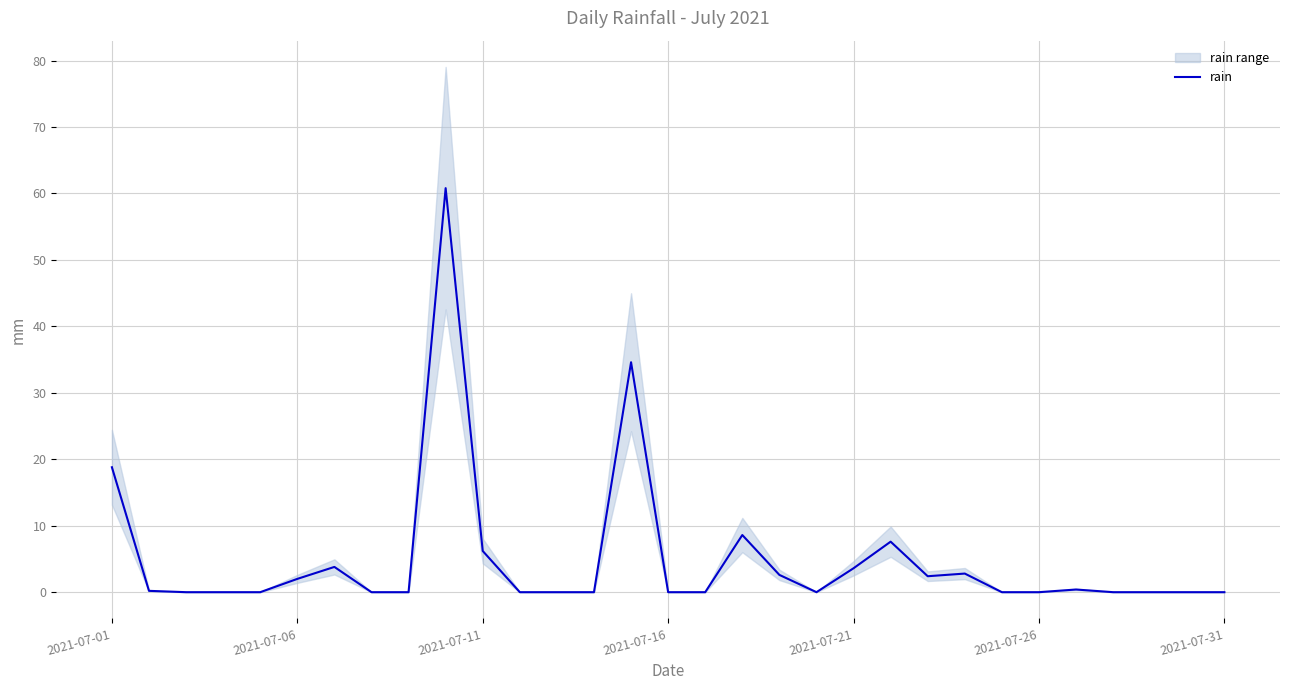

Reading left to right, transcribe all the data shown in this chart.

18.8	0.2	0.0	0.0	0.0	2.0	3.8	0.0	0.0	60.8	6.2	0.0	0.0	0.0	34.6	0.0	0.0	8.6	2.6	0.0	3.6	7.6	2.4	2.8	0.0	0.0	0.4	0.0	0.0	0.0	0.0